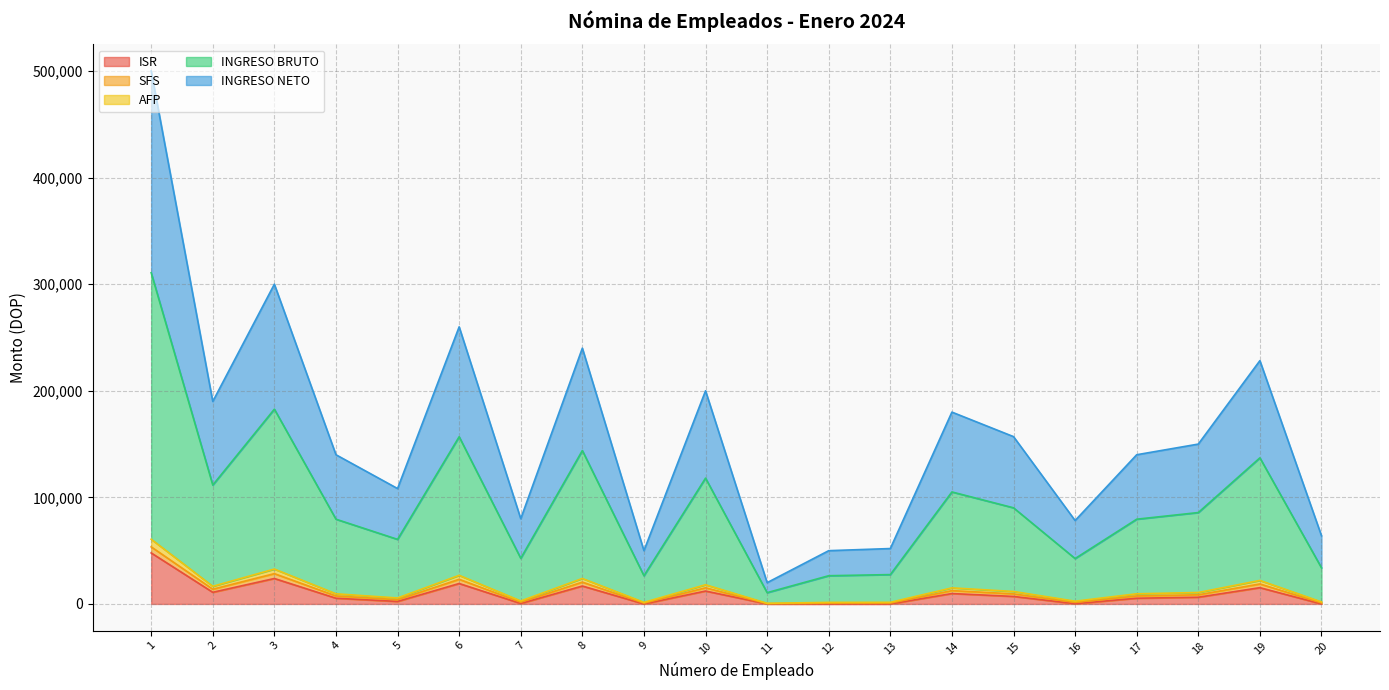

What is the maximum value for ISR?

47867.8